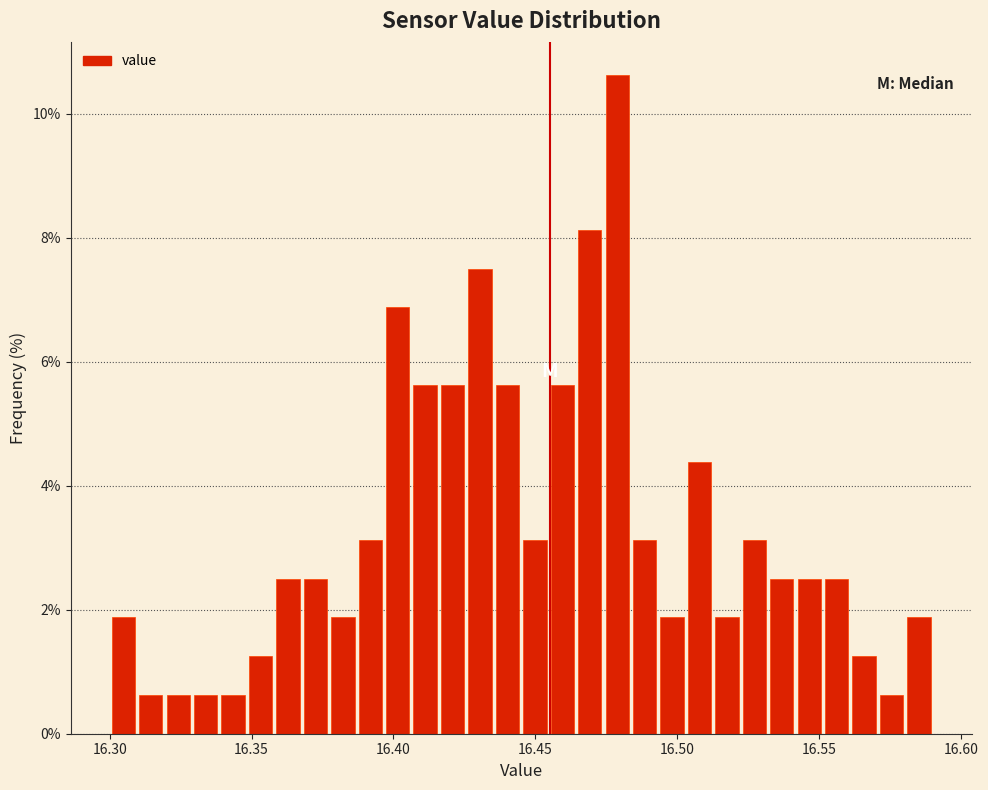

Around what value on the x-axis is the tallest bar? Give the approximate position of its centre, as read against the axis.

16.480